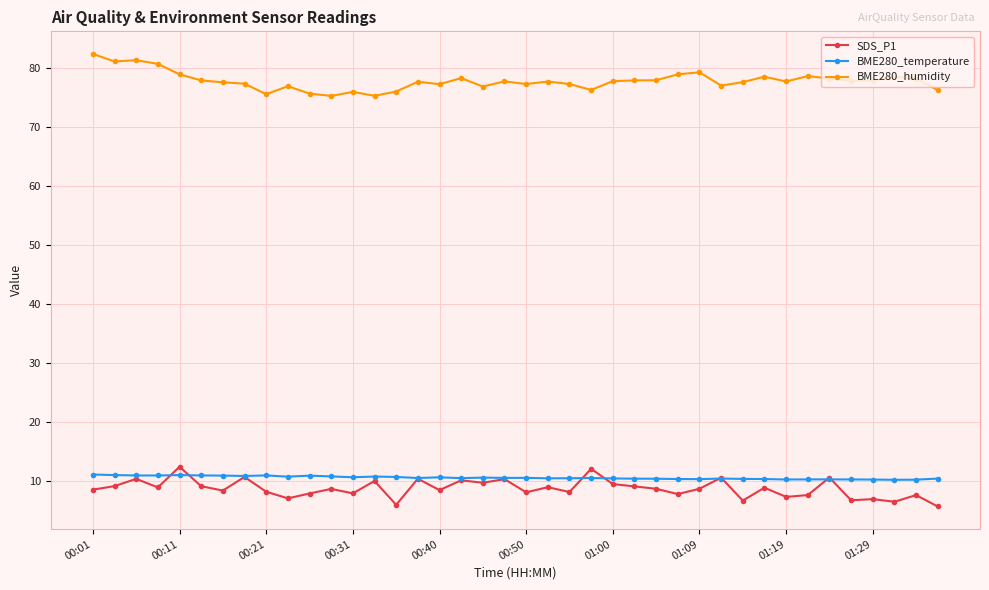

True or false: SDS_P1 and BME280_temperature cross at least once.

True